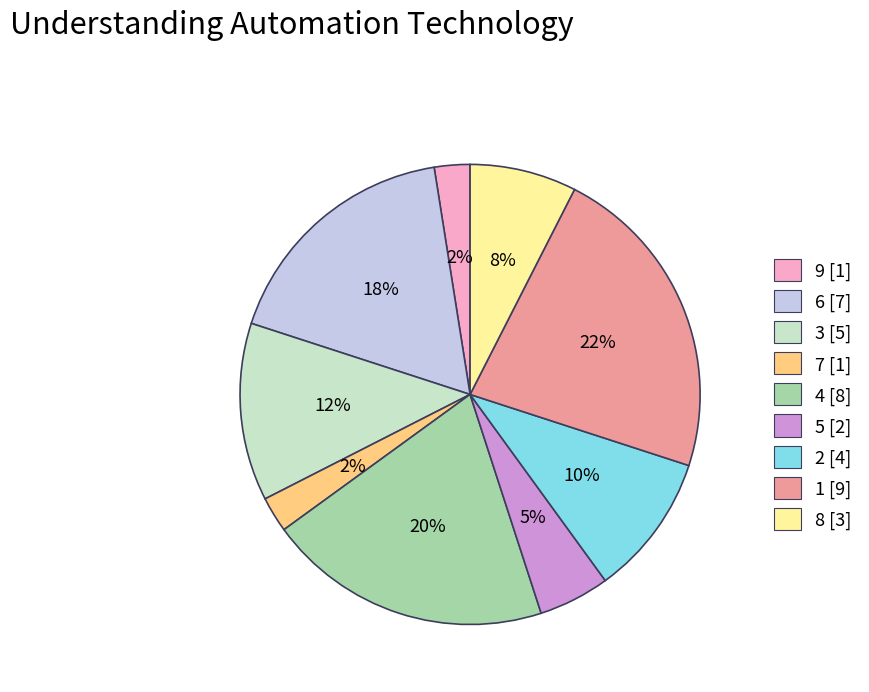

To the nearest percent, what is the difference between the largest and smallest slice percentages?

20%